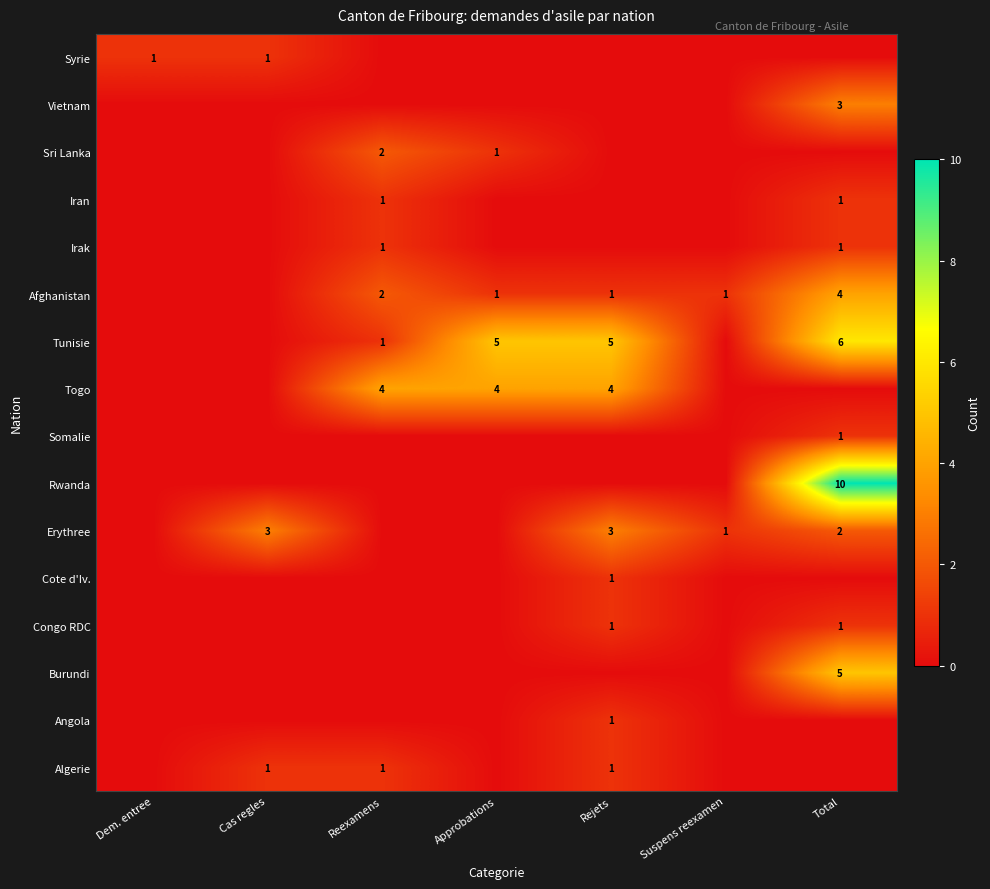

Is it true that Tunisie equals 7 at Rejets?

False